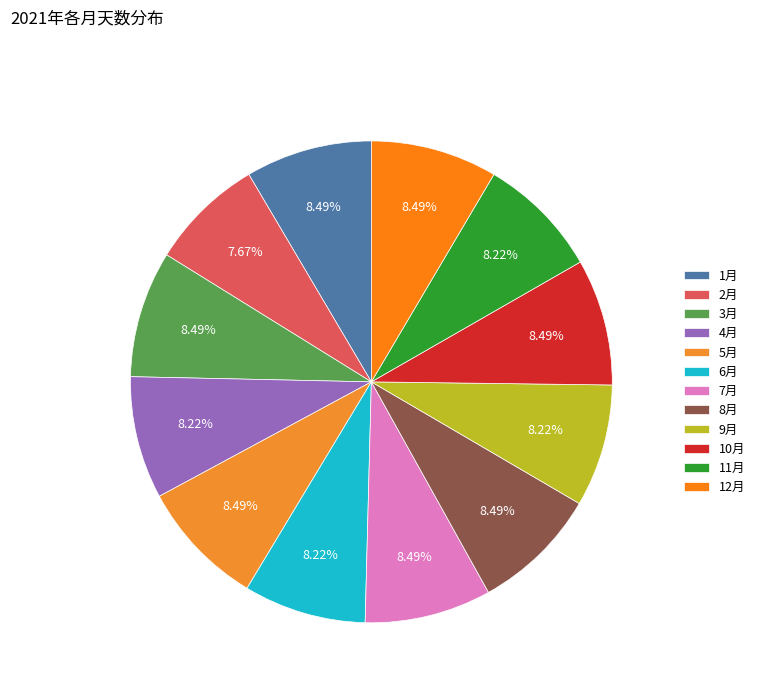

Is there a majority slice in this chart?

No